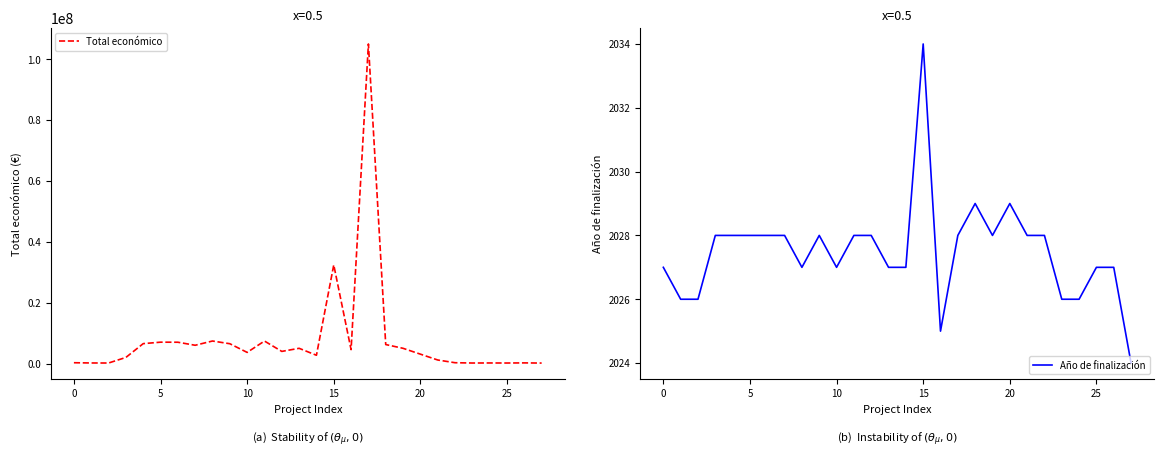

What is the highest value of the Total económico series?

105000000